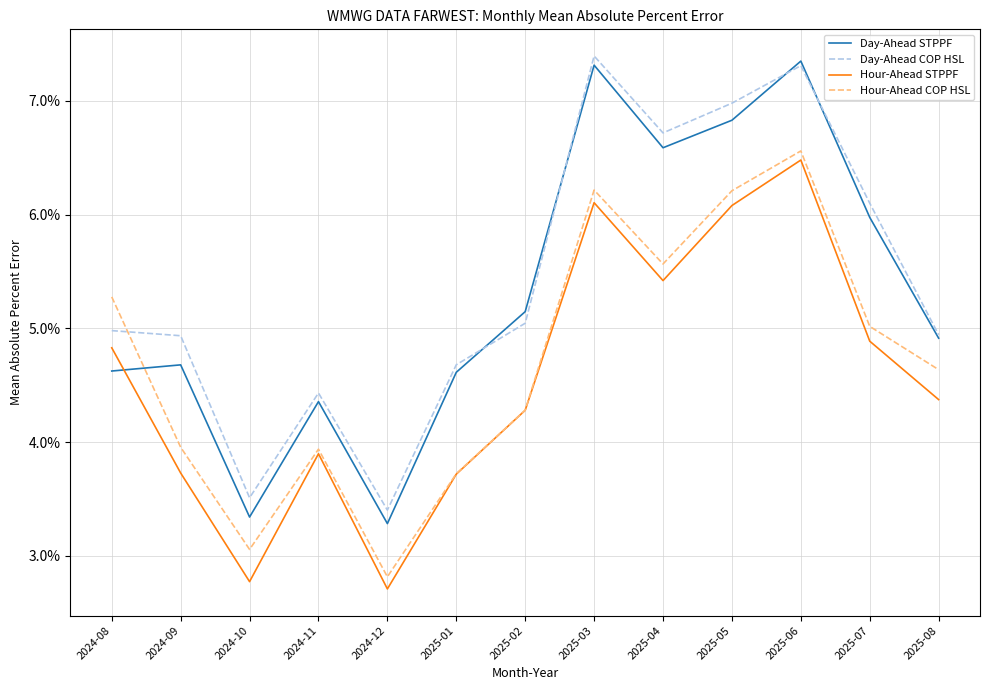

What are all the series names shown in the legend?

Day-Ahead STPPF, Day-Ahead COP HSL, Hour-Ahead STPPF, Hour-Ahead COP HSL